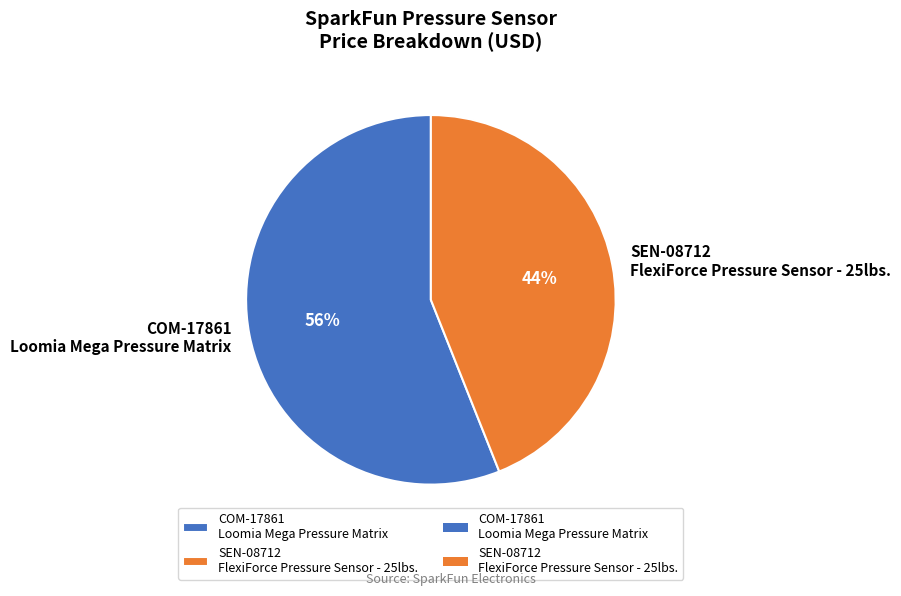

Is it true that SEN-08712 FlexiForce Pressure Sensor - 25lbs. is 44% of the pie?

True